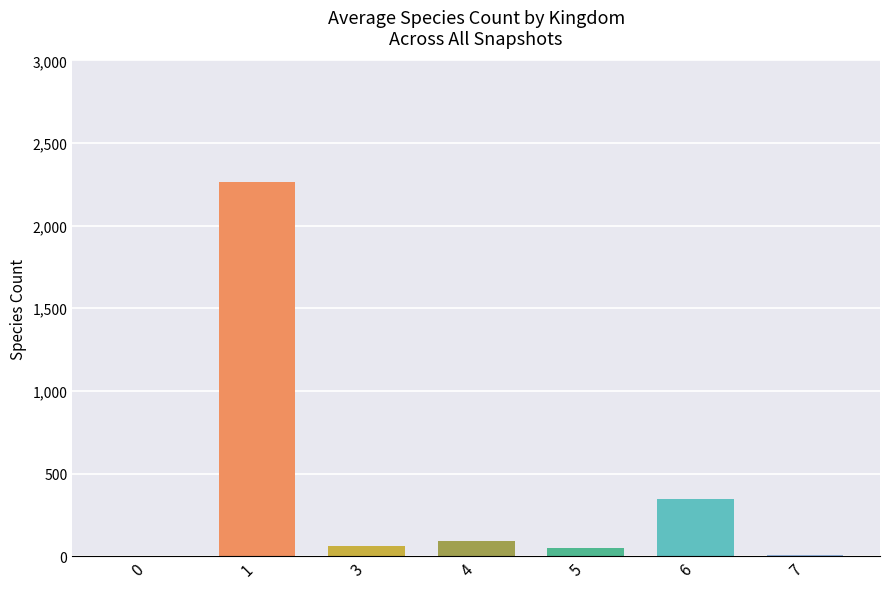

Approximately how many times larger is the value at 1 compared to 4?

25.4